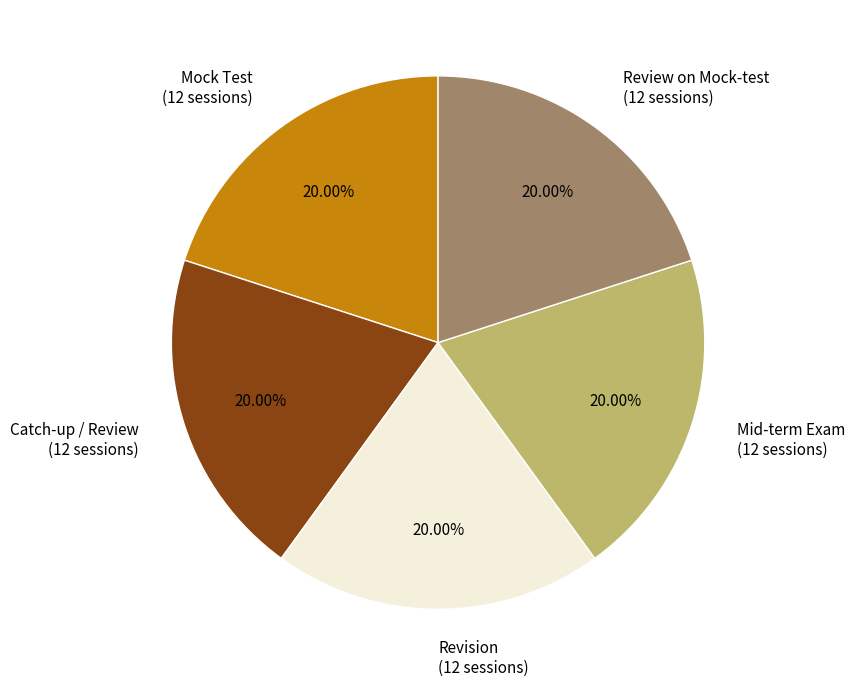

Is there a majority slice in this chart?

No